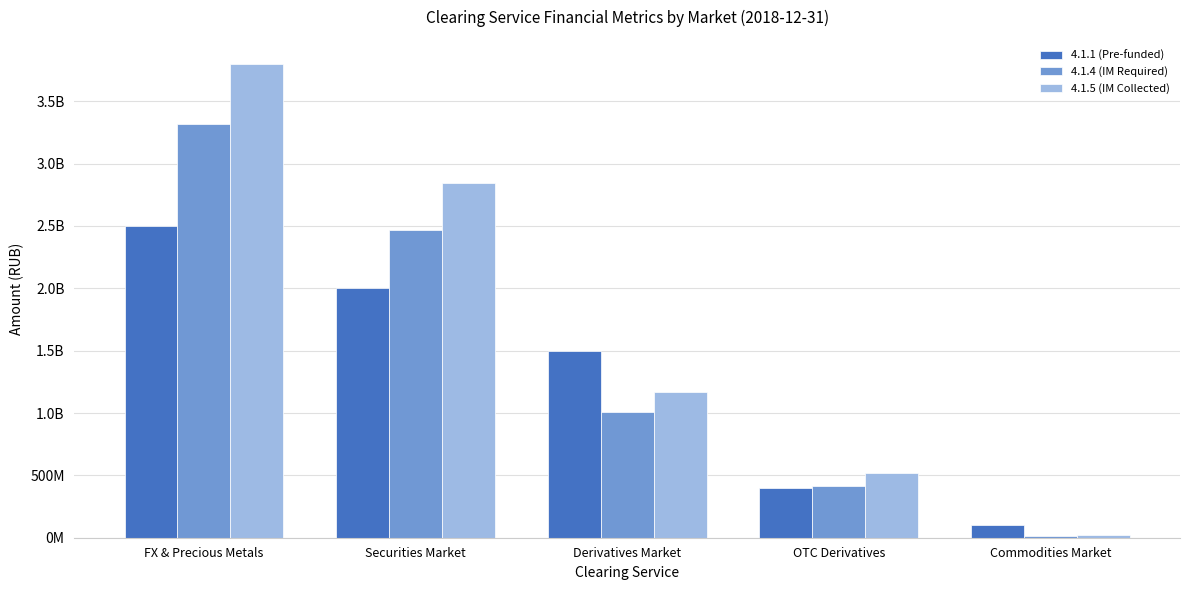

Reading left to right, extract all data points from this chart.

4.1.1 (Pre-funded): FX & Precious Metals=2500000000	Securities Market=2000000000	Derivatives Market=1500000000	OTC Derivatives=400000000	Commodities Market=100000000
4.1.4 (IM Required): FX & Precious Metals=3320000000	Securities Market=2470000000	Derivatives Market=1010000000	OTC Derivatives=411000000	Commodities Market=17000000
4.1.5 (IM Collected): FX & Precious Metals=3802132486	Securities Market=2842652931	Derivatives Market=1168613873	OTC Derivatives=516696729	Commodities Market=18429848